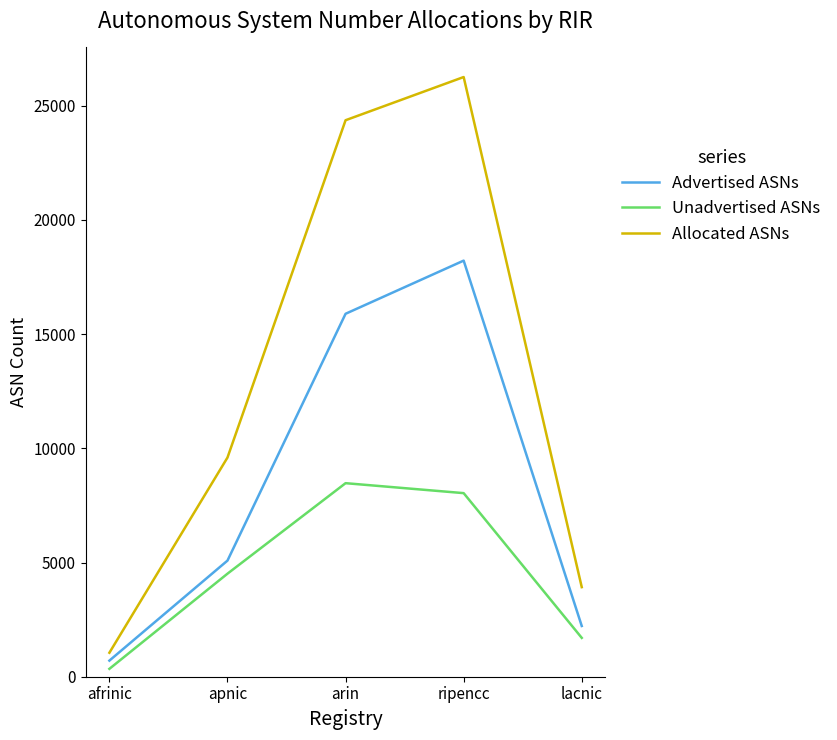

True or false: Advertised ASNs and Allocated ASNs intersect in this chart.

False